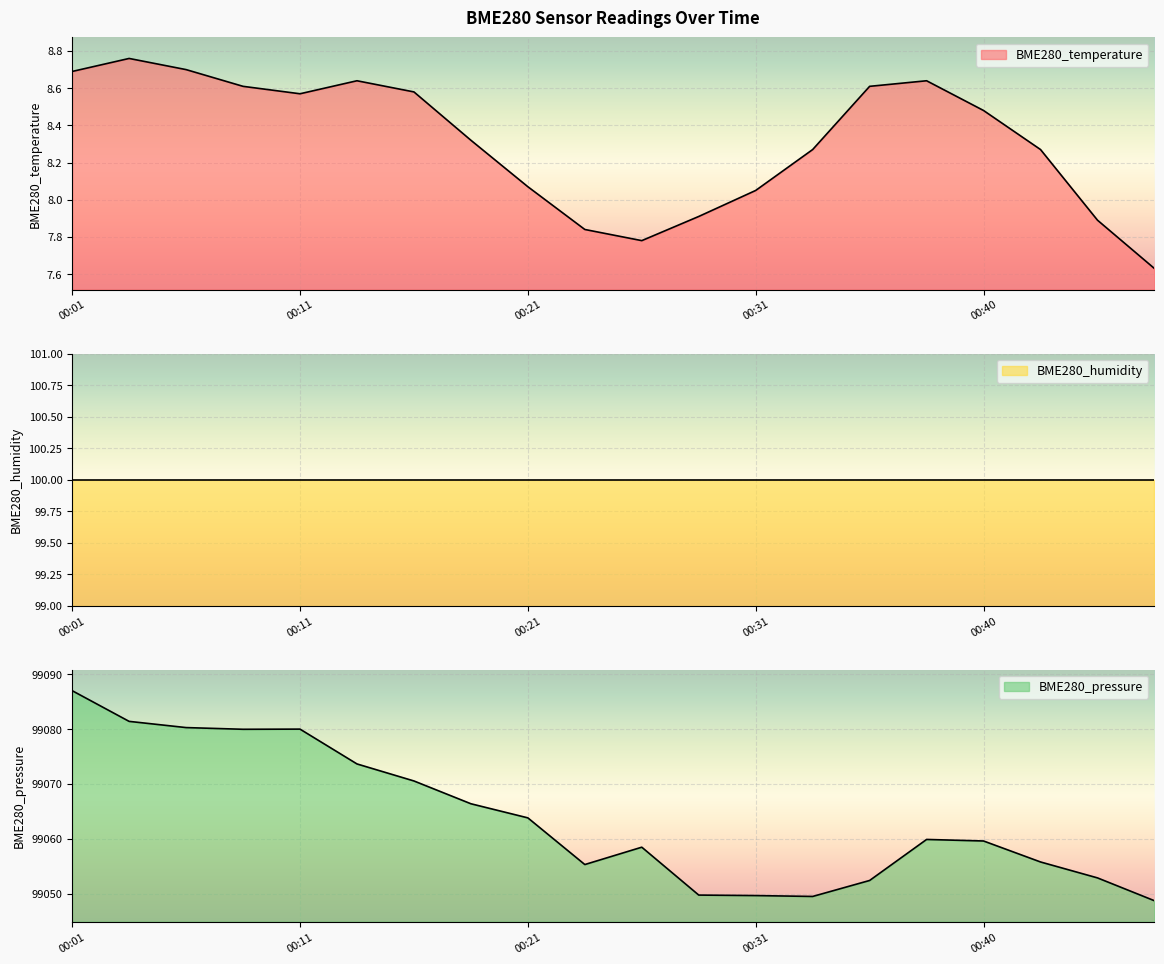

True or false: BME280_temperature and BME280_pressure intersect in this chart.

False